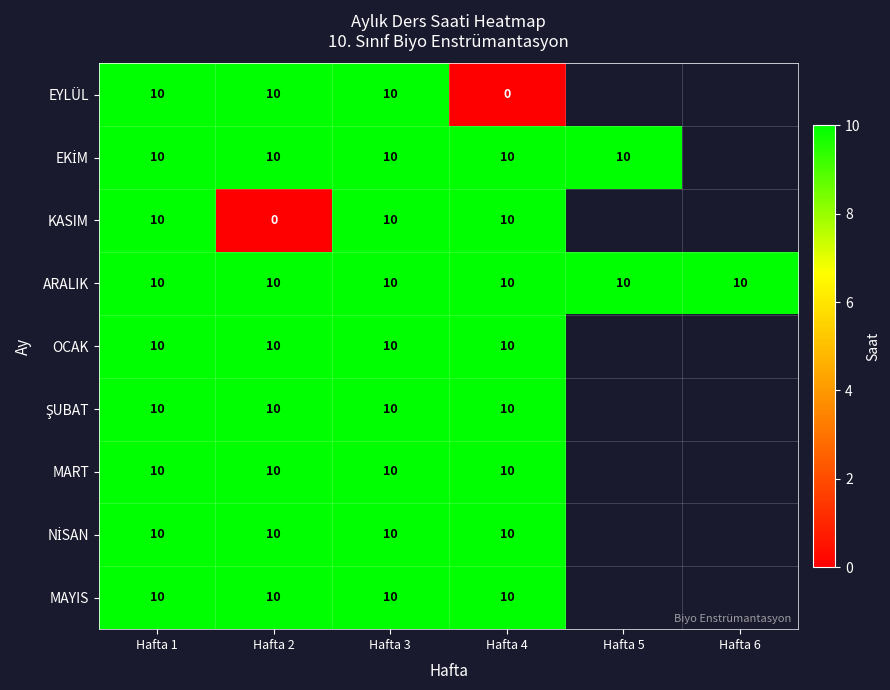

The value of OCAK at Hafta 3 is 4. True or false?

False